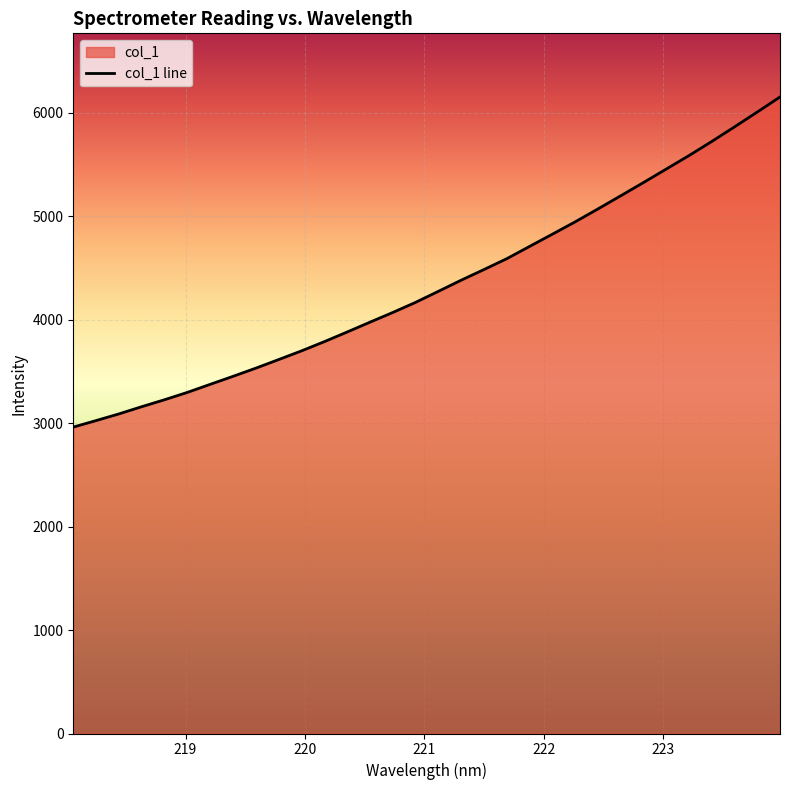

What is the label of the 2nd point from the left?

218.2508